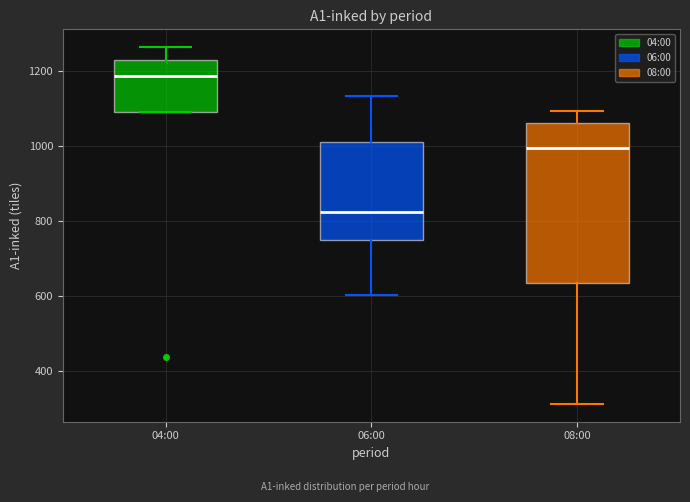

Reading left to right, transcribe this box plot: for each box, give where its median line is, the range the box spans, and where its two whiskers end, as read against the y-axis. The values are not printed on the chart, so give them approximately, as read against the axis.

04:00: median 1180, box 1100 to 1240, whiskers 1100 to 1260
06:00: median 820, box 760 to 1020, whiskers 600 to 1140
08:00: median 1000, box 640 to 1060, whiskers 320 to 1100